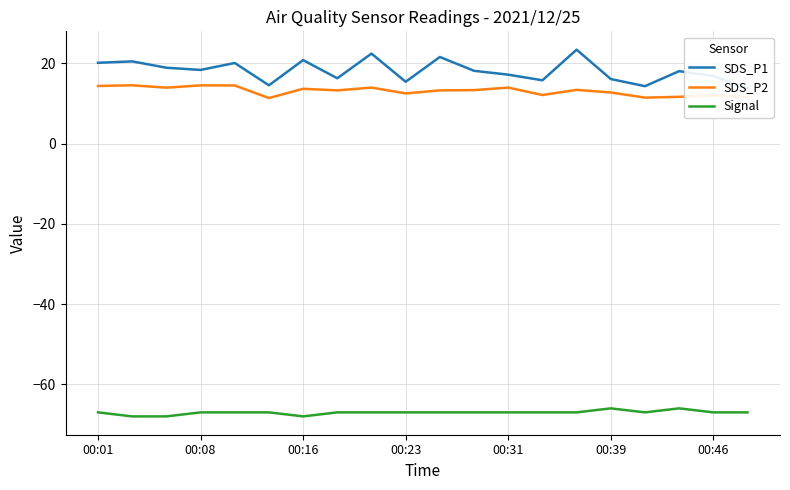

True or false: SDS_P2 and Signal cross at least once.

False